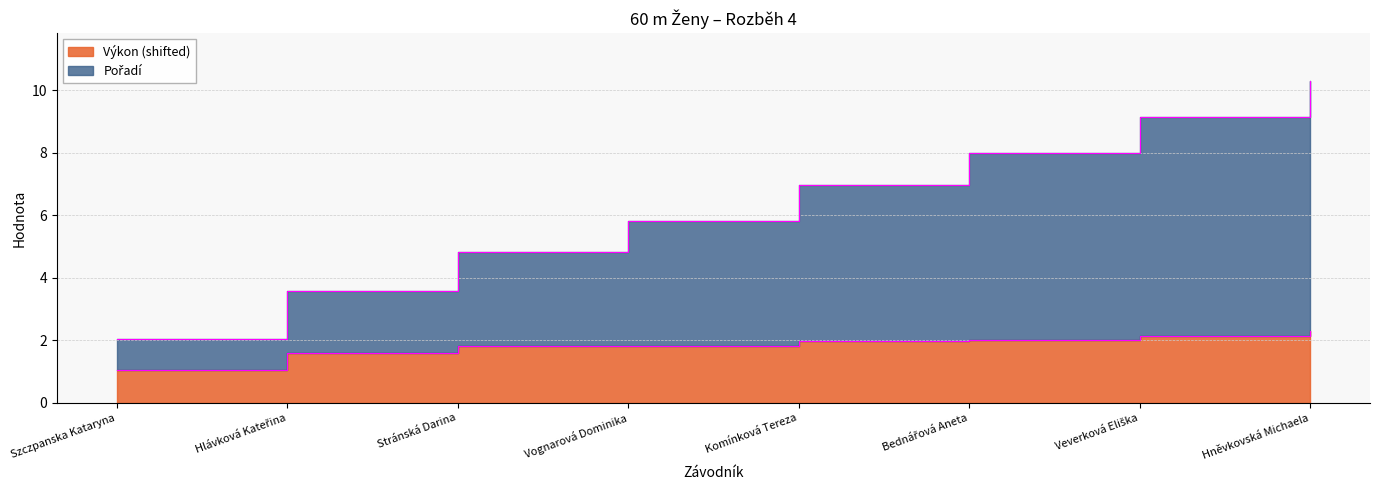

Count the number of data series in this chart.

2